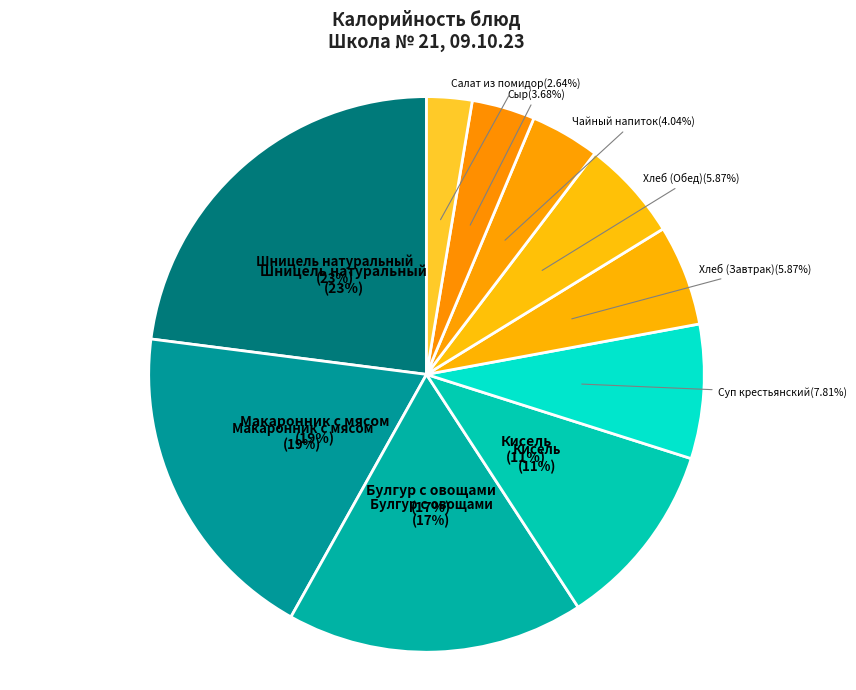

Does any single category account for the majority?

No